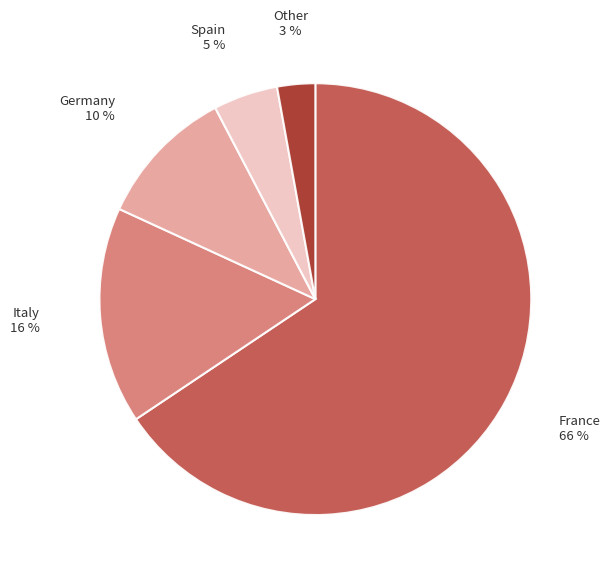

Does any single category account for the majority?

Yes